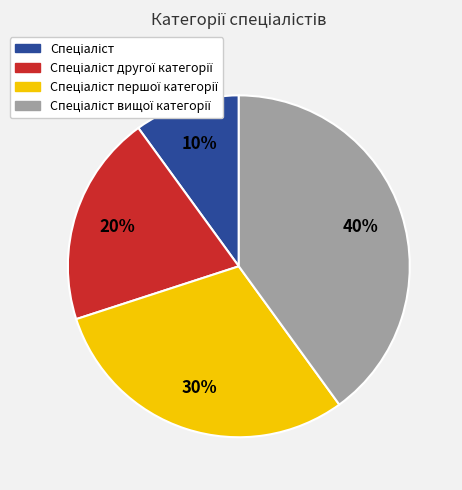

Count the number of slices in the pie.

4